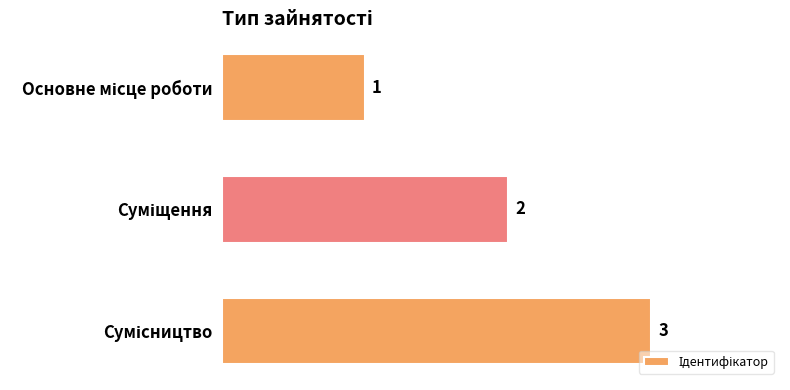

How many bars are there in total?

3